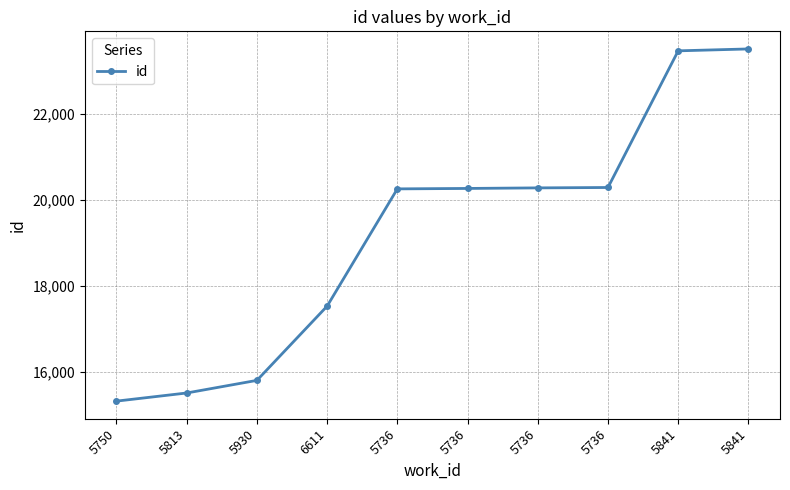

What is the label of the 2nd point from the right?

5841